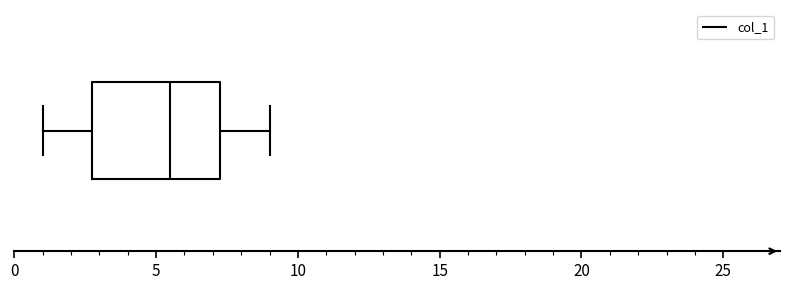

Read this box plot against the x-axis: the position of the median line, the range covered by the box, and the ends of both whiskers. The values are not printed on the chart, so give them approximately, as read against the axis.

median 5.5, box 3.0 to 7.5, whiskers 1.0 to 9.0